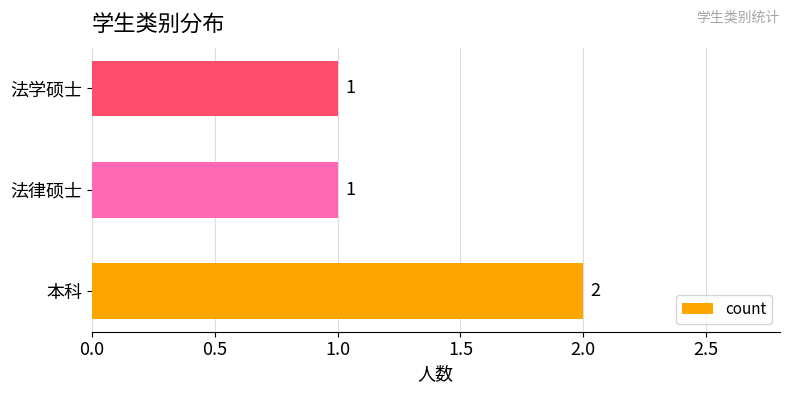

At which category does the chart reach its peak across all series?

本科